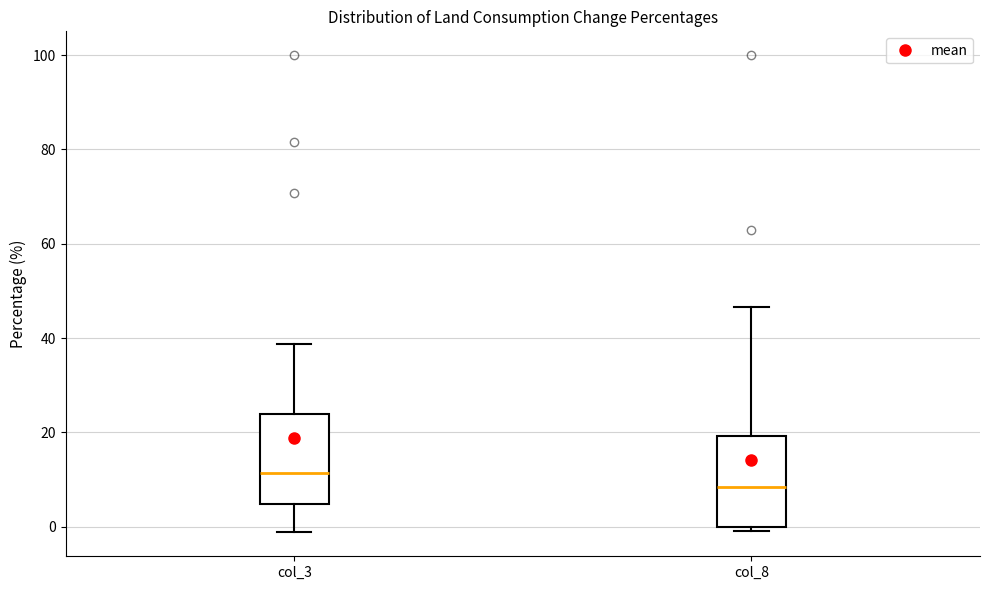

Where does the upper whisker of the box for col_3 end on the y-axis? The values are not printed on the chart, so give them approximately, as read against the axis.

38